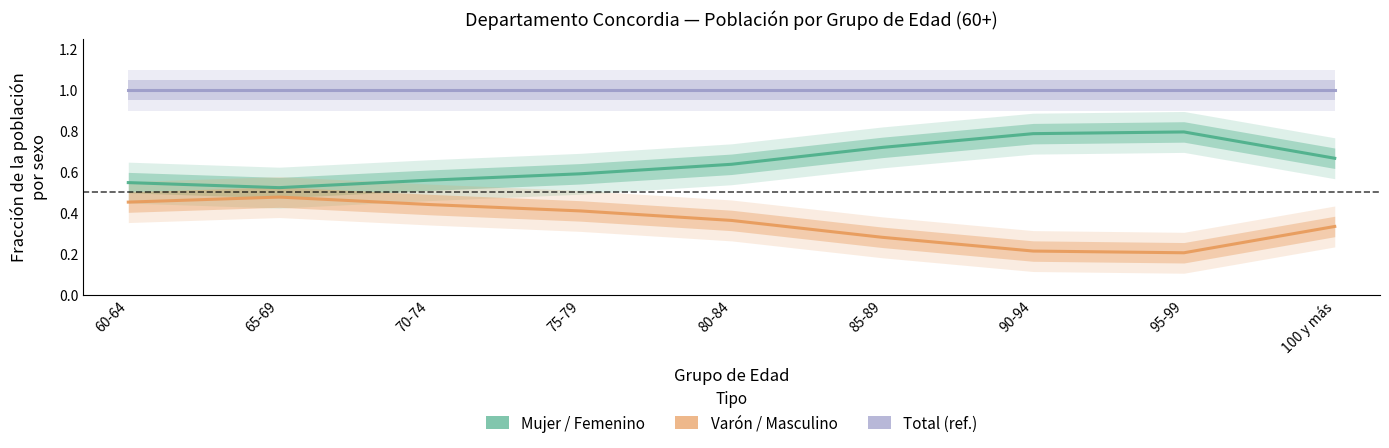

How many Mujer / Femenino values are between 0 and 1?

9